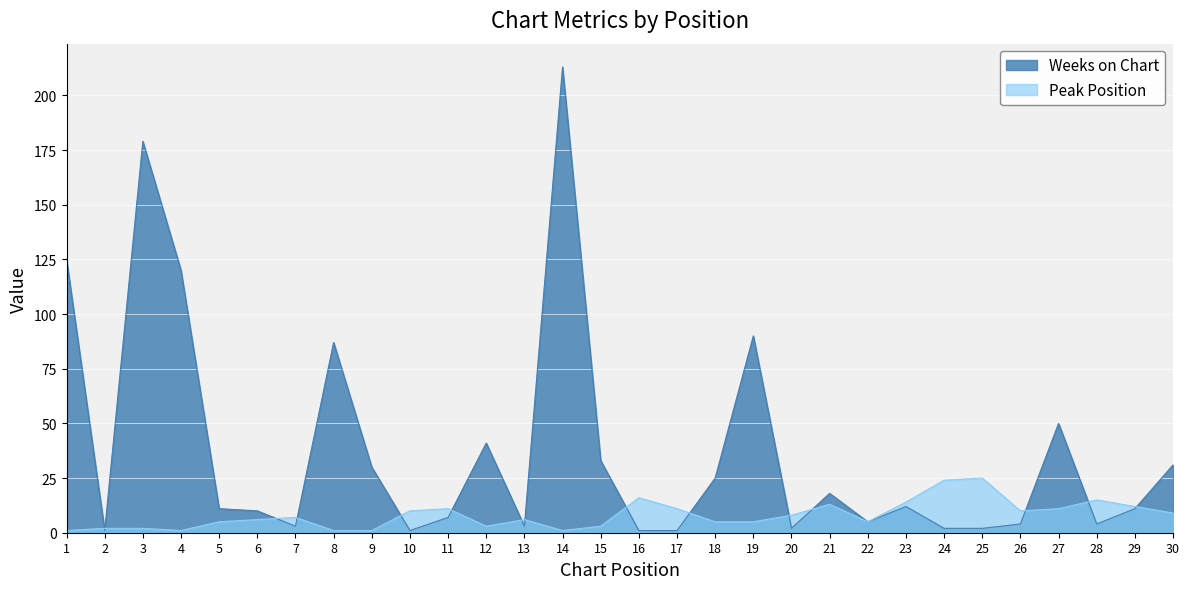

What is the value of the Weeks on Chart point at the 11th from the left?

7